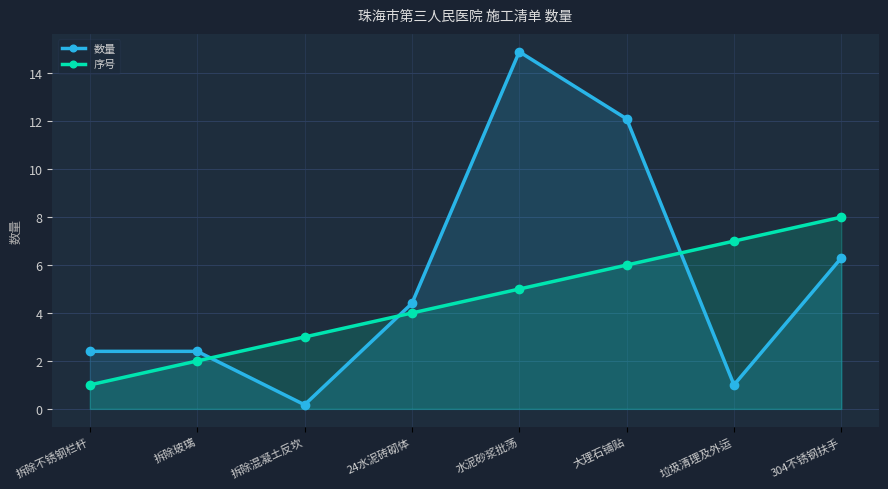

What position from the right is 24水泥砖砌体?

5